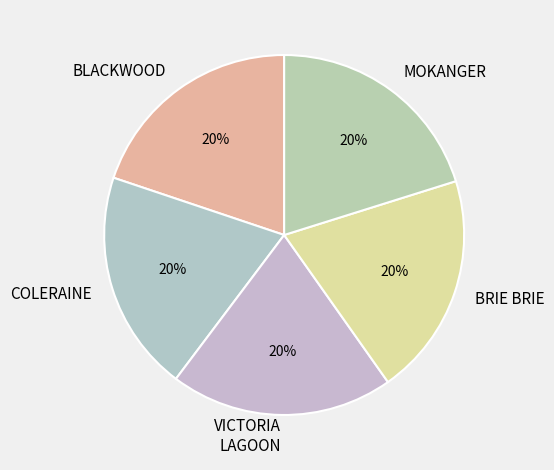

How many segments does this pie chart have?

5